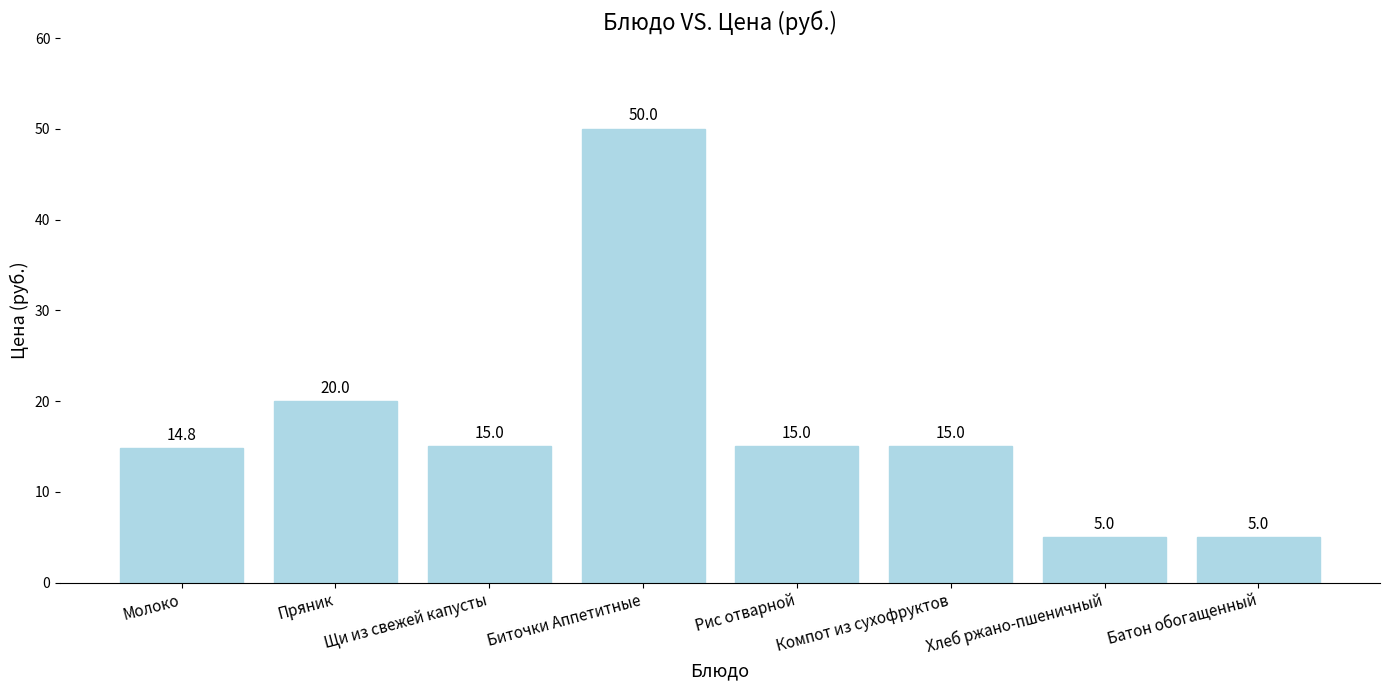

Are the bars horizontal?

No